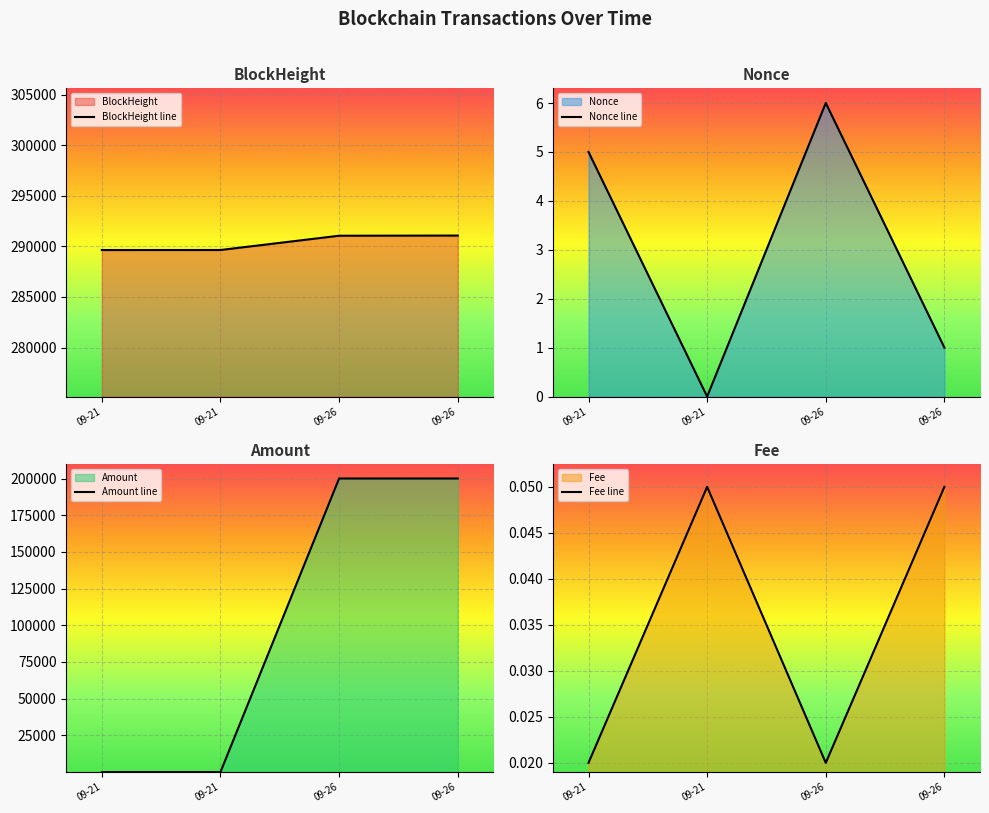

How many distinct data groups are displayed?

4